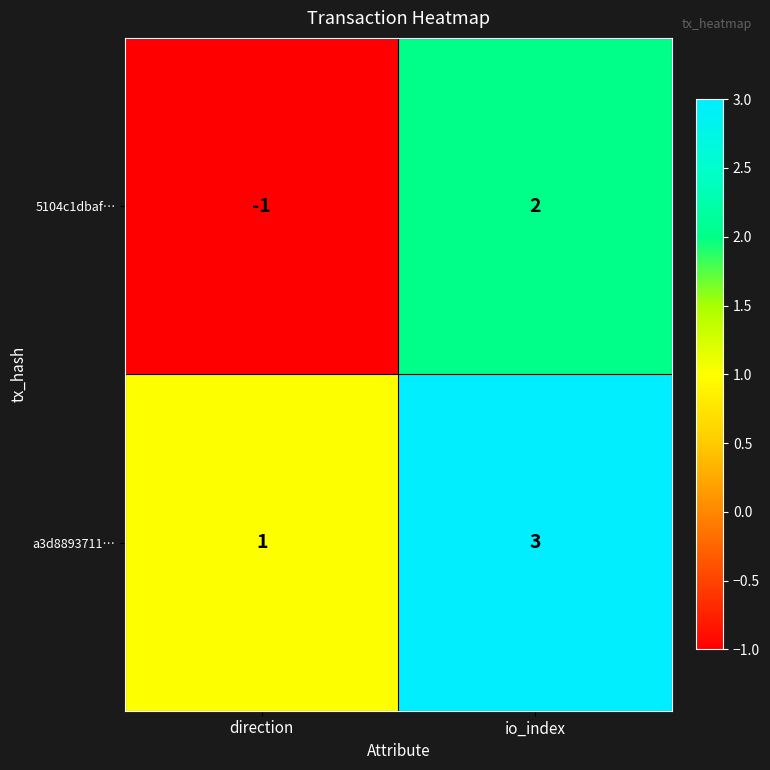

Which category has the lowest value in the 5104c1dbaf… series?

direction